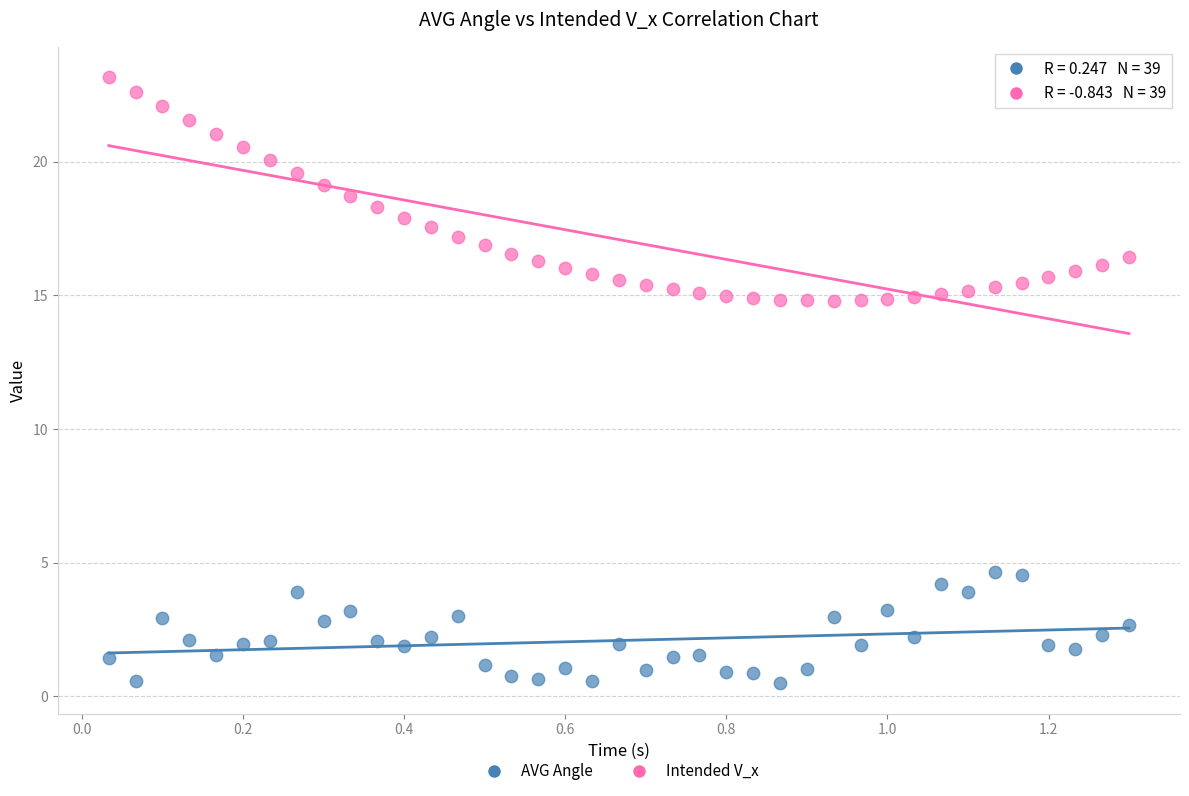

What are all the series names shown in the legend?

AVG Angle, Intended V_x